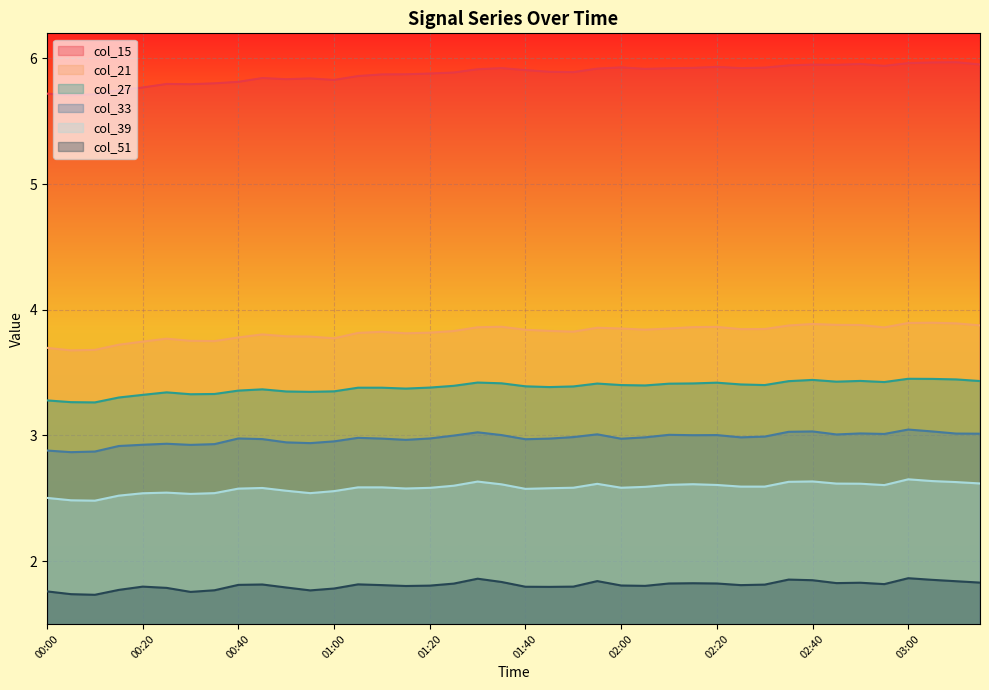

In col_21, how many points are higher than both neighbors (excluding endpoints)?

8